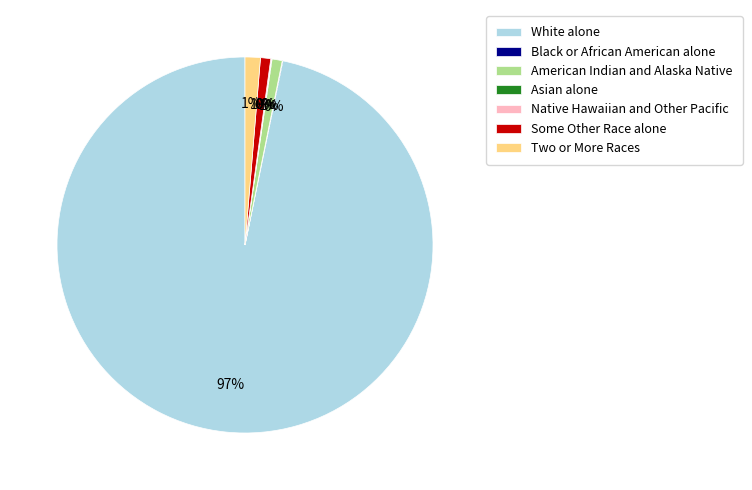

True or false: American Indian and Alaska Native accounts for 7% of the total.

False